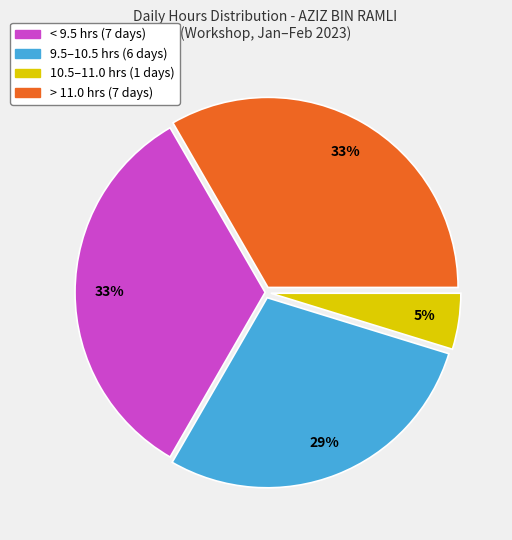

To the nearest percent, what is the average slice percentage?

25%